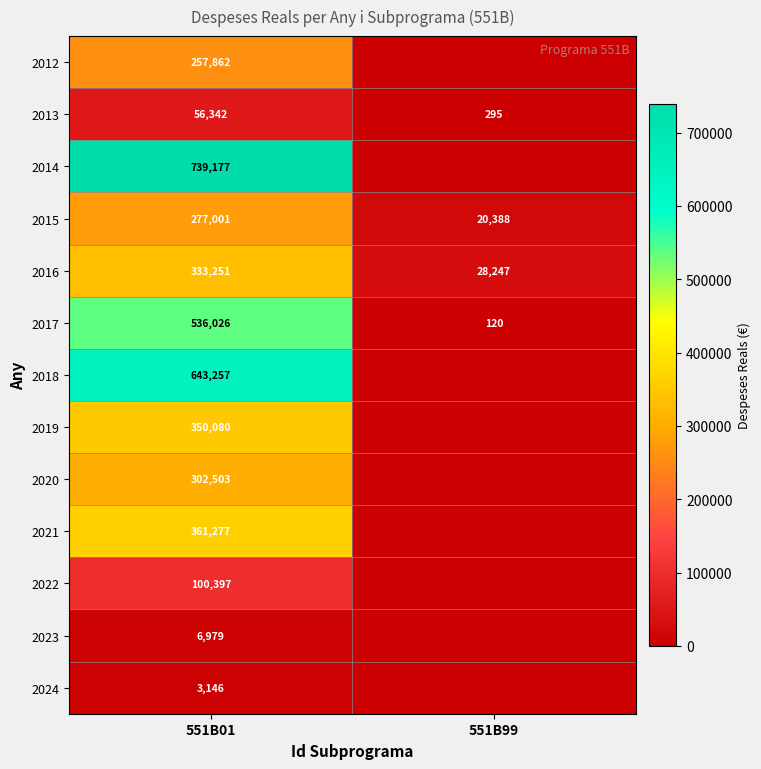

True or false: 2015 has a value of 369671 at 551B01.

False